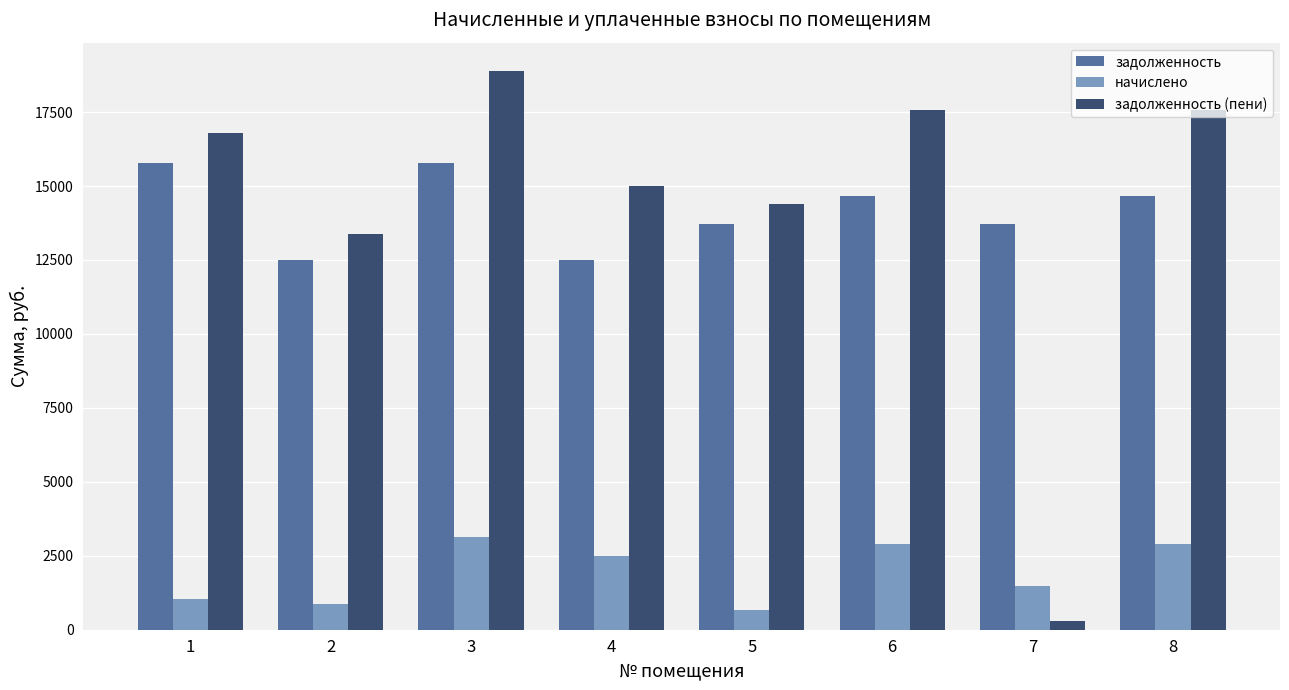

What is the total value across all series at 6?

35154.2